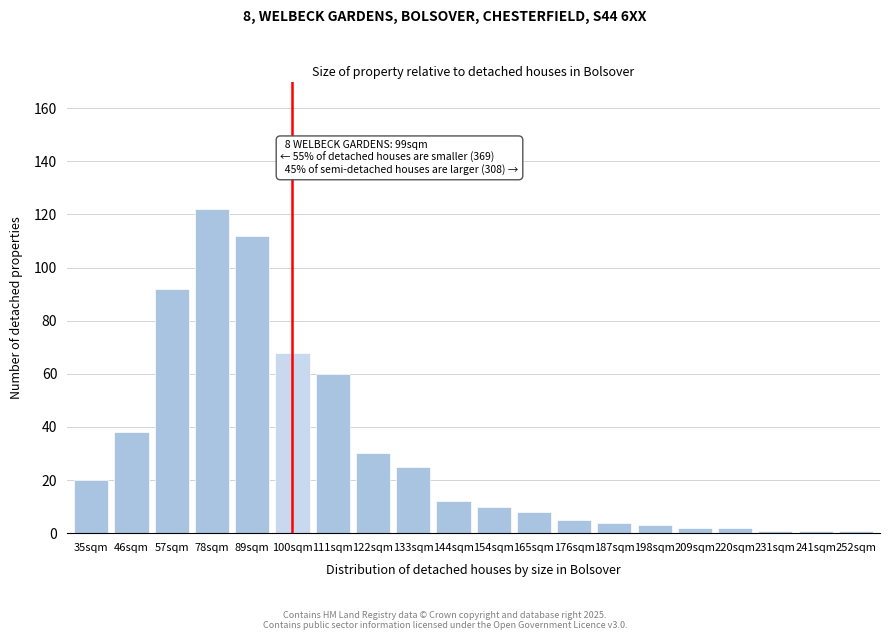

Reading left to right, list all the values displayed in this chart.

35sqm=20	46sqm=38	57sqm=92	78sqm=122	89sqm=112	100sqm=68	111sqm=60	122sqm=30	133sqm=25	144sqm=12	154sqm=10	165sqm=8	176sqm=5	187sqm=4	198sqm=3	209sqm=2	220sqm=2	231sqm=1	241sqm=1	252sqm=1